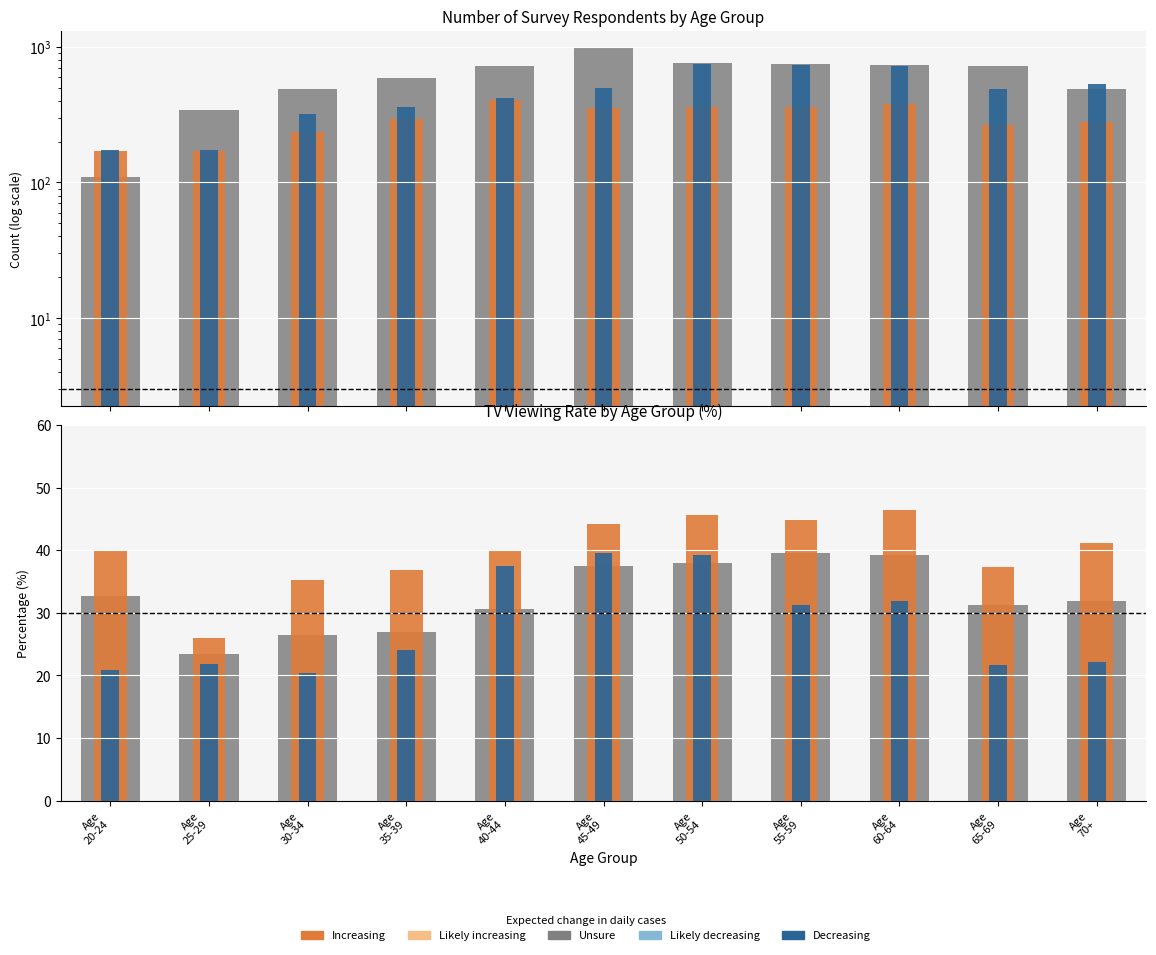

True or false: Unsure (total) has a value of 39.3 at Age
60-64.

True